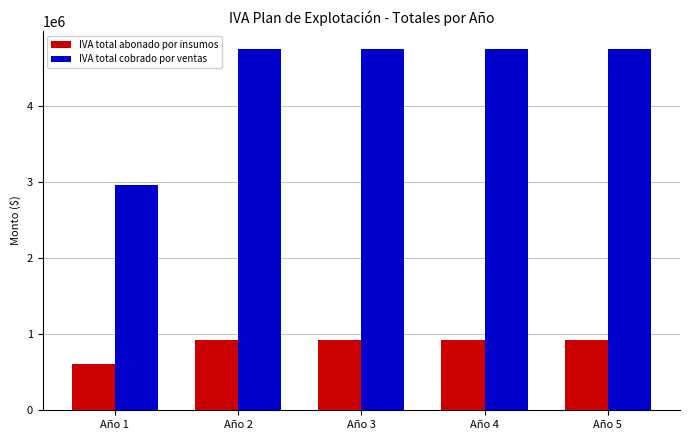

What are all the series names shown in the legend?

IVA total abonado por insumos, IVA total cobrado por ventas